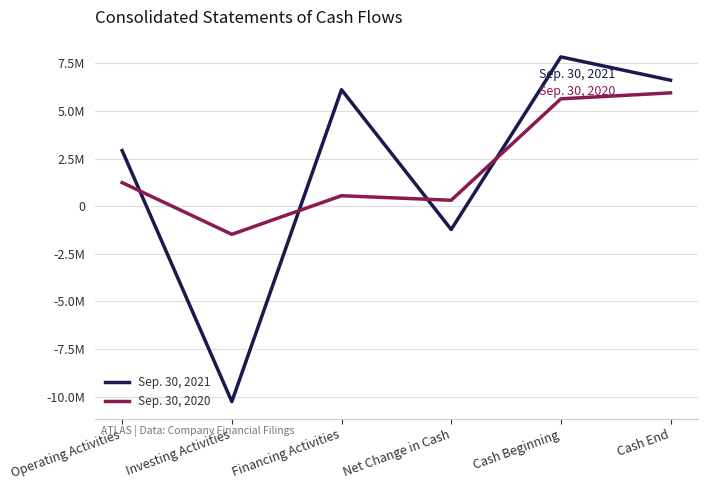

What are all the series names shown in the legend?

Sep. 30, 2021, Sep. 30, 2020